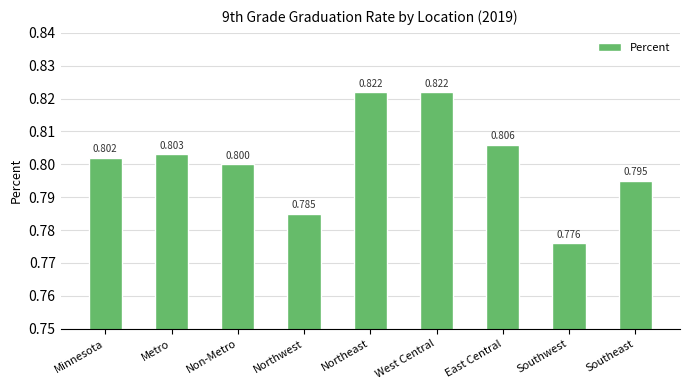

What is the label of the 2nd bar from the right?

Southwest